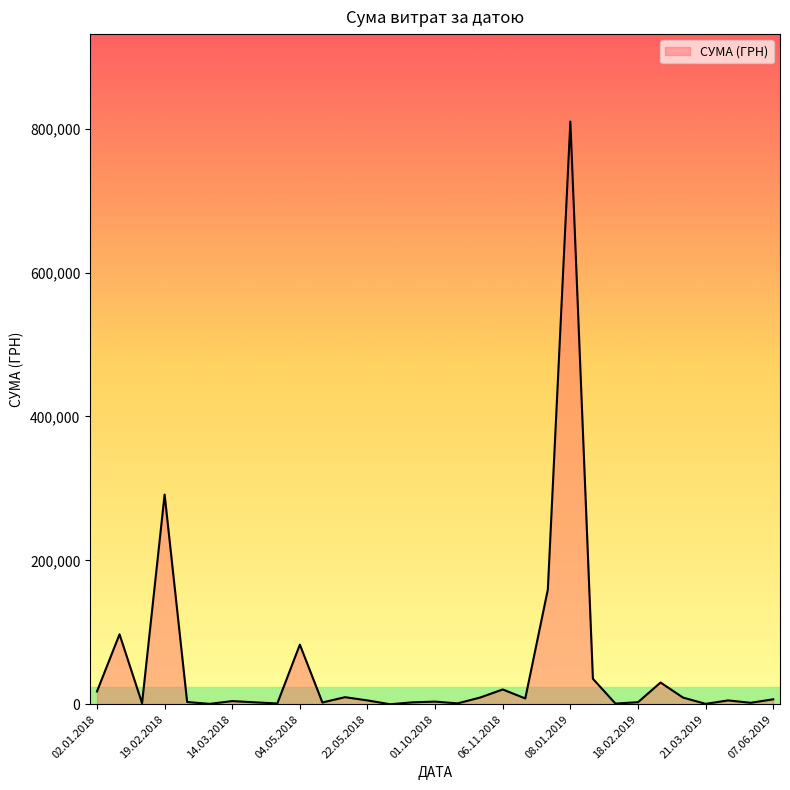

What is the difference between the maximum and minimum values?

809825.2